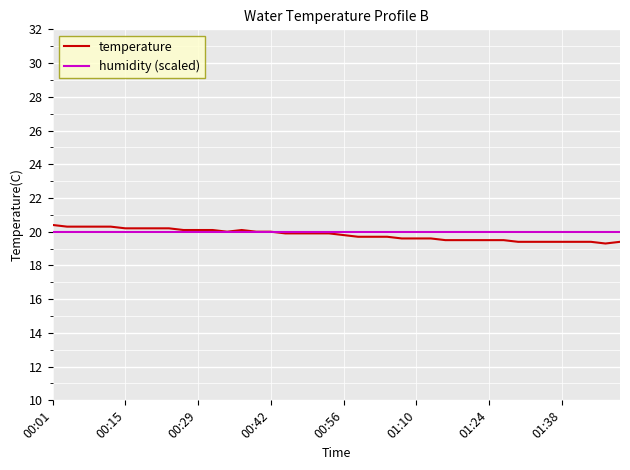

Which series has the largest range (max minus min)?

temperature